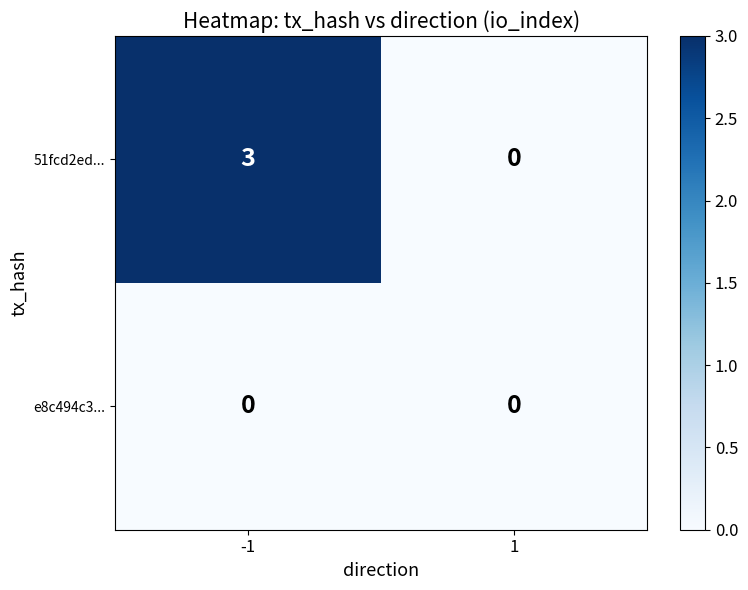

Reading left to right, extract all data points from this chart.

51fcd2ed...: 3	0
e8c494c3...: 0	0